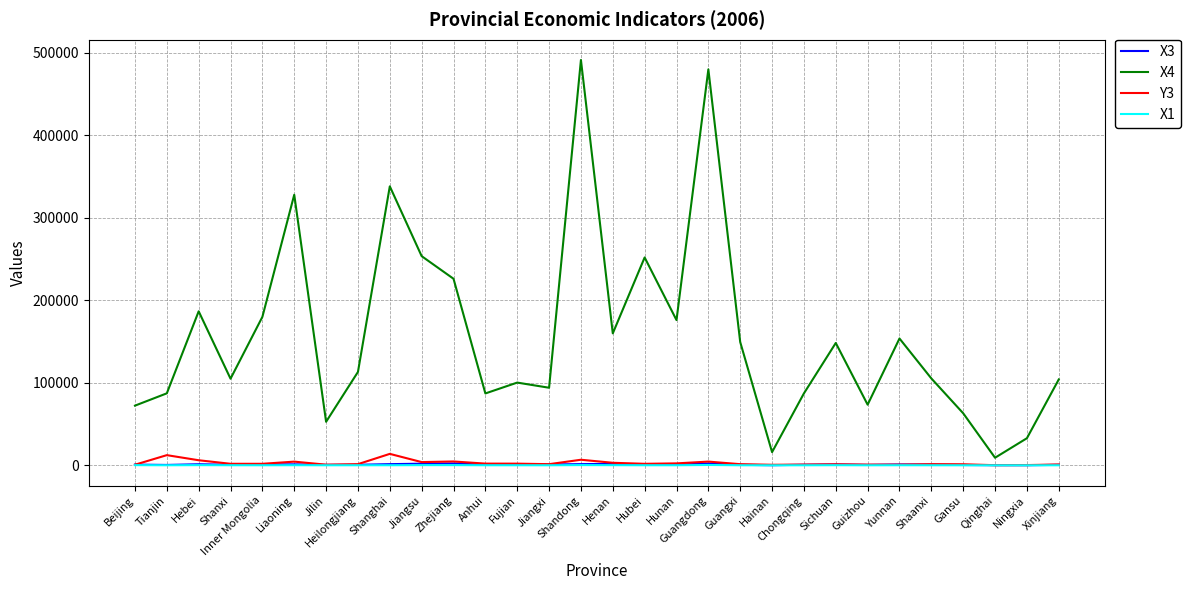

Is it true that X4 equals 661416.1 at Shandong?

False